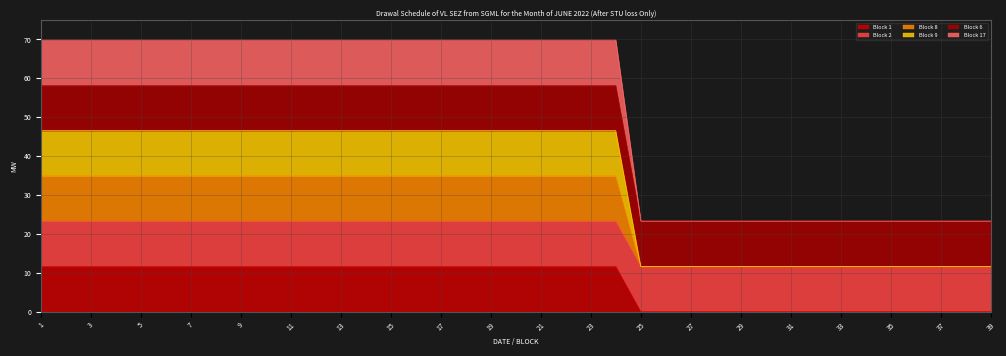

Does the chart have visible grid lines?

Yes